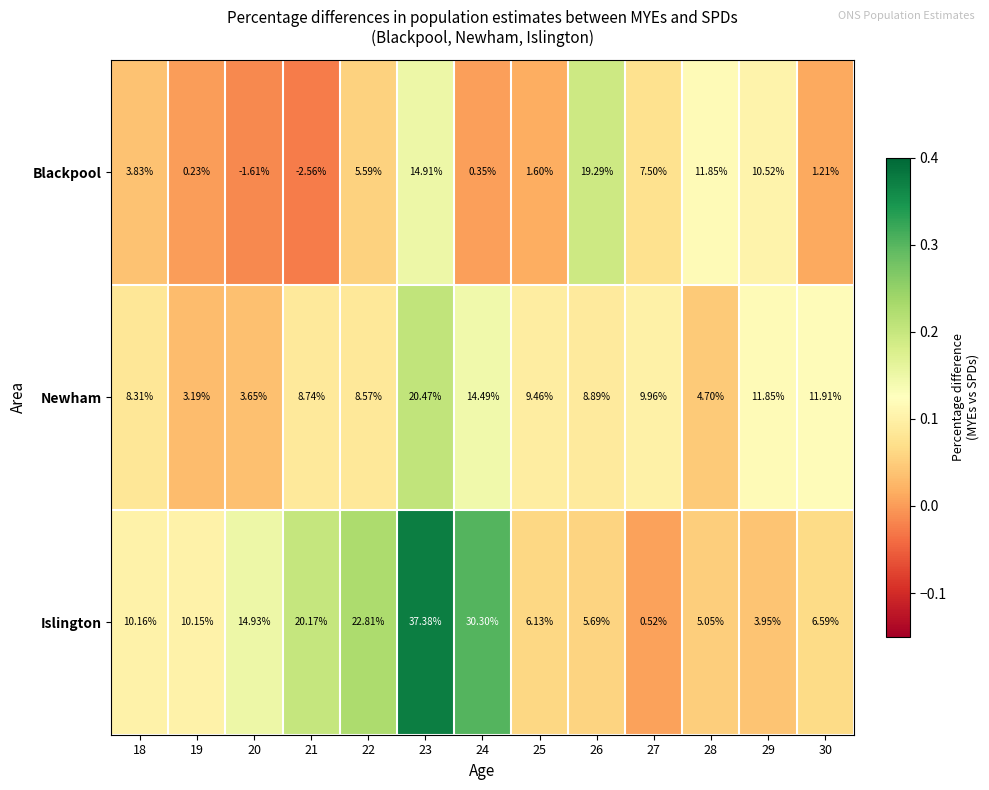

At which category is the sum across all series the highest?

23